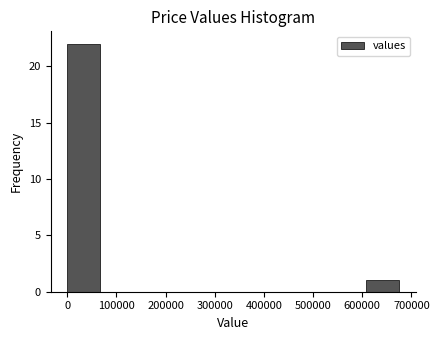

Reading left to right, list every bar in this chart as the range it spans on the x-axis followed by its height. Neither the bar edges nor the heights are printed on the chart, so give them approximately, as read against the axes.

0 to 70000: 22
70000 to 130000: 0
130000 to 200000: 0
200000 to 270000: 0
270000 to 340000: 0
340000 to 400000: 0
400000 to 470000: 0
470000 to 540000: 0
540000 to 610000: 0
610000 to 670000: 1